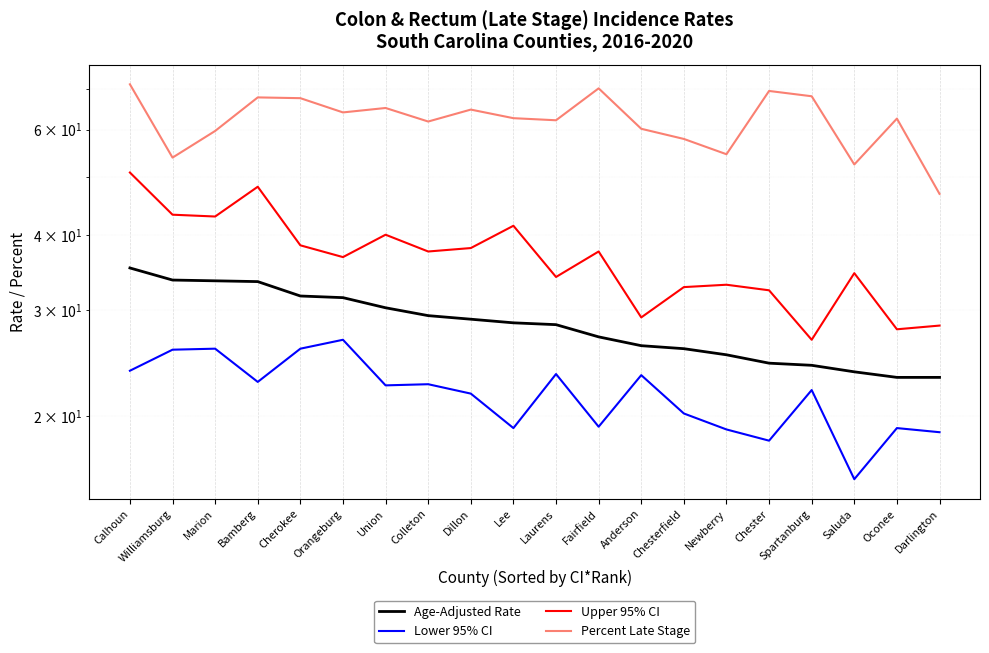

At which category does Lower 95% CI reach its first local peak?

Marion